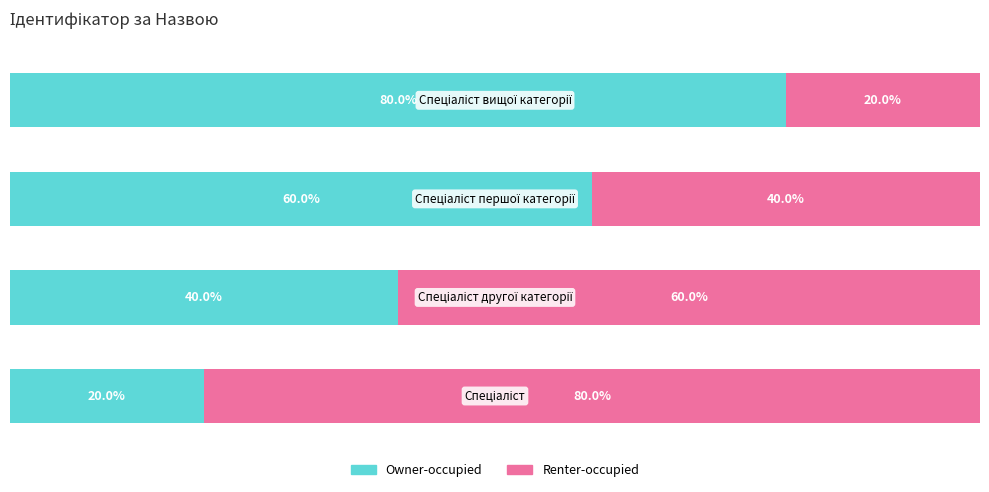

List the series in order of their peak value, highest first.

Owner-occupied, Renter-occupied